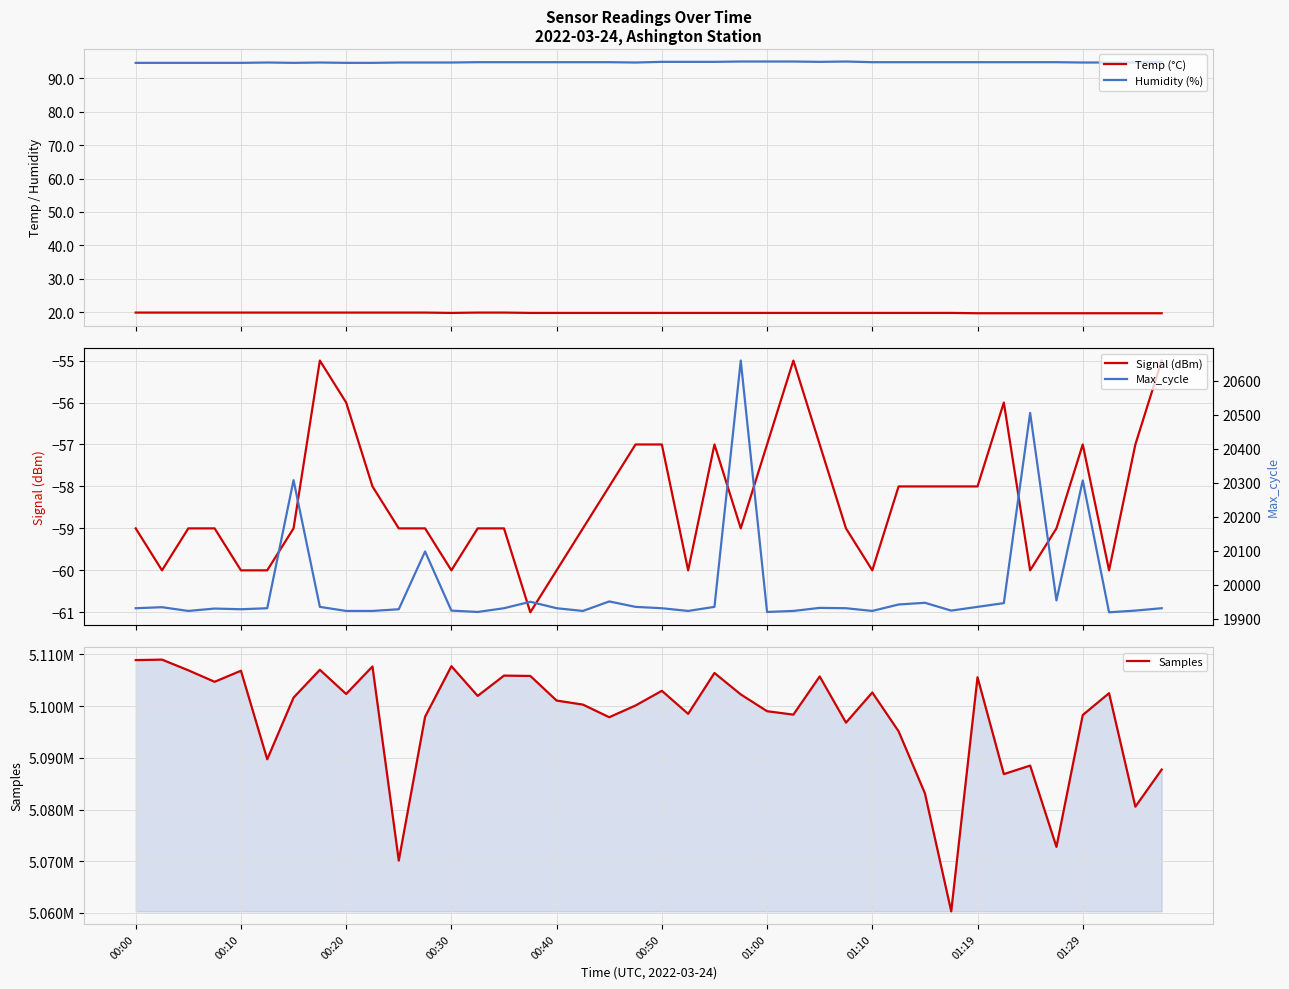

What are all the series names shown in the legend?

Temp (°C), Humidity (%), Signal (dBm), Samples, Max_cycle